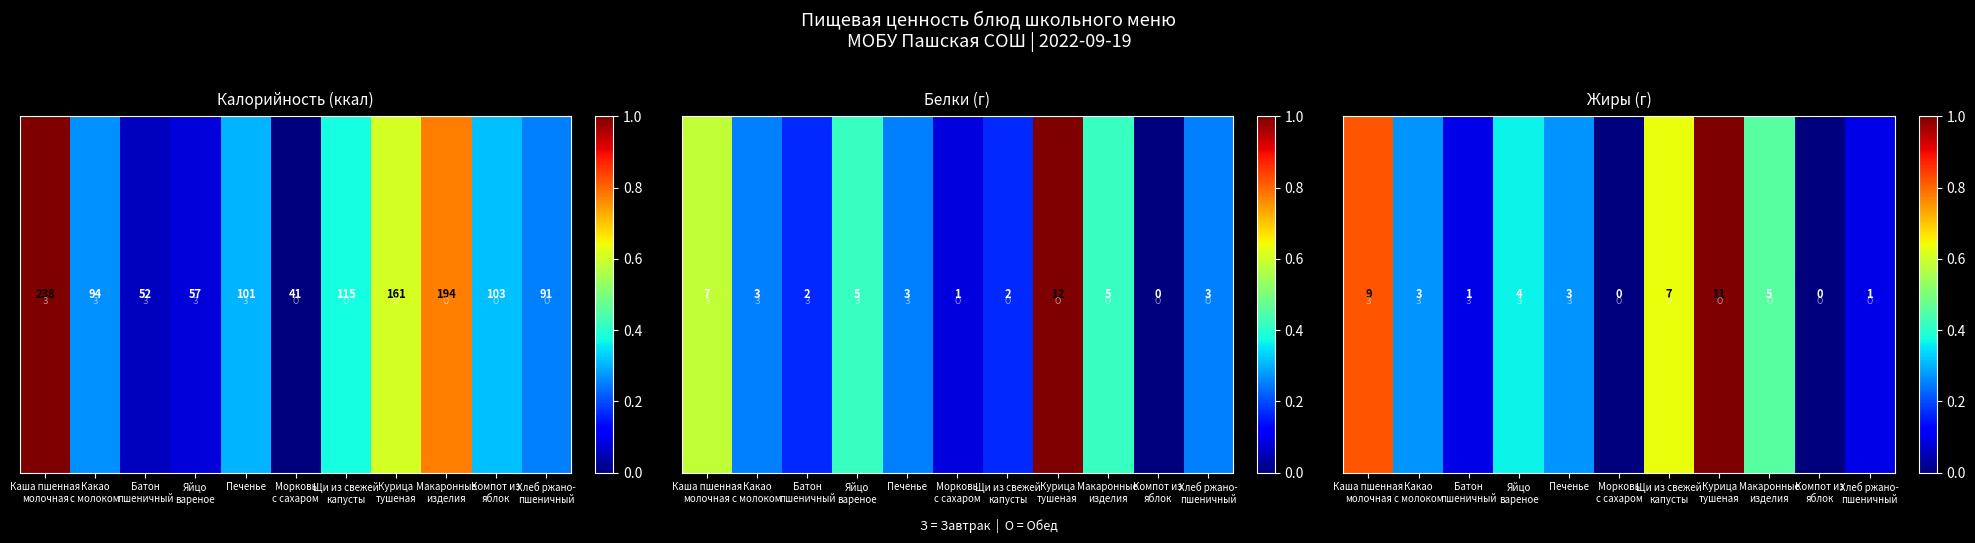

What is the difference between the values at Яйцо
вареное and Какао
с молоком?

0.1